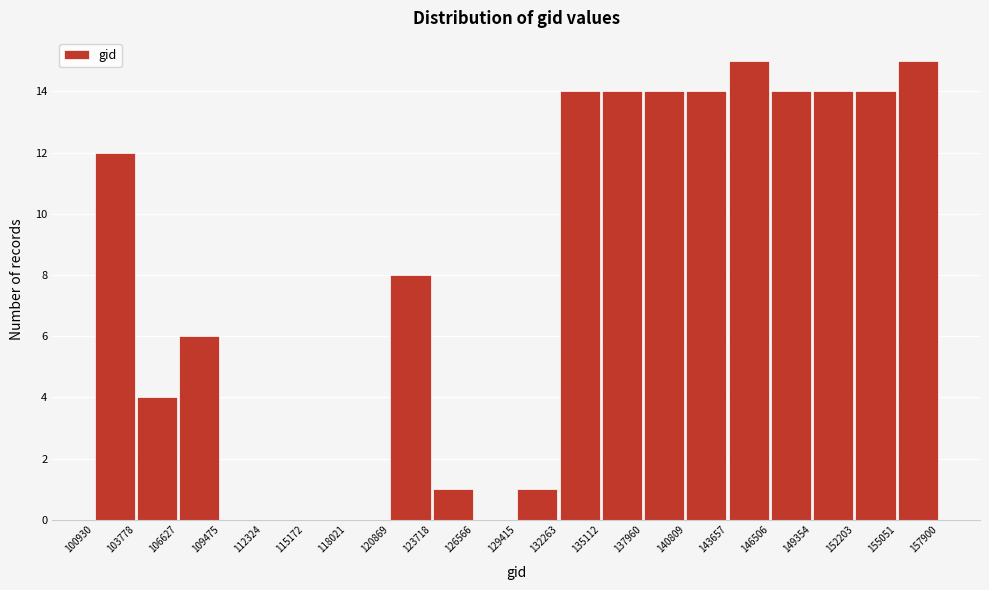

Reading left to right, list every bar in this chart as the range it spans on the x-axis followed by its height. The values are not printed on the chart, so give them approximately, as read against the axis.

100930 to 103778: 12
103778 to 106627: 4
106627 to 109475: 6
109475 to 112324: 0
112324 to 115172: 0
115172 to 118021: 0
118021 to 120869: 0
120869 to 123718: 8
123718 to 126566: 1
126566 to 129415: 0
129415 to 132263: 1
132263 to 135112: 14
135112 to 137960: 14
137960 to 140809: 14
140809 to 143657: 14
143657 to 146506: 15
146506 to 149354: 14
149354 to 152203: 14
152203 to 155051: 14
155051 to 157900: 15